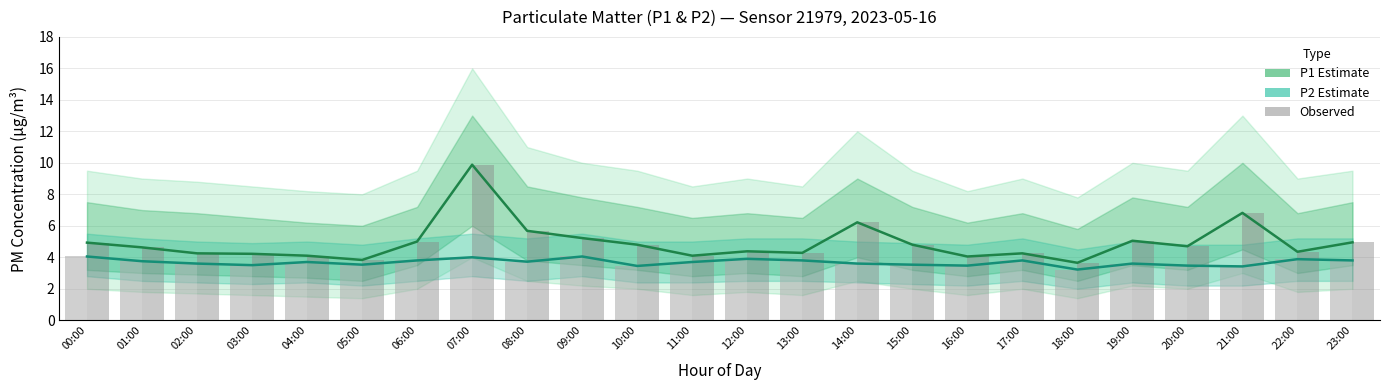

Between 08:00 and 14:00, which series saw the biggest shift?

P1 estimate